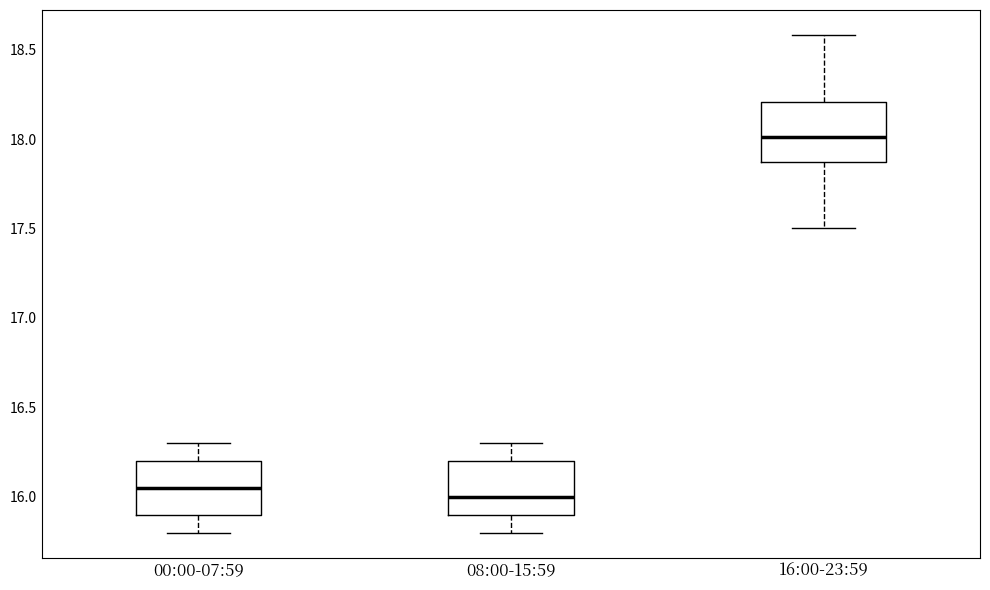

Which box's median line is the highest?

16:00-23:59